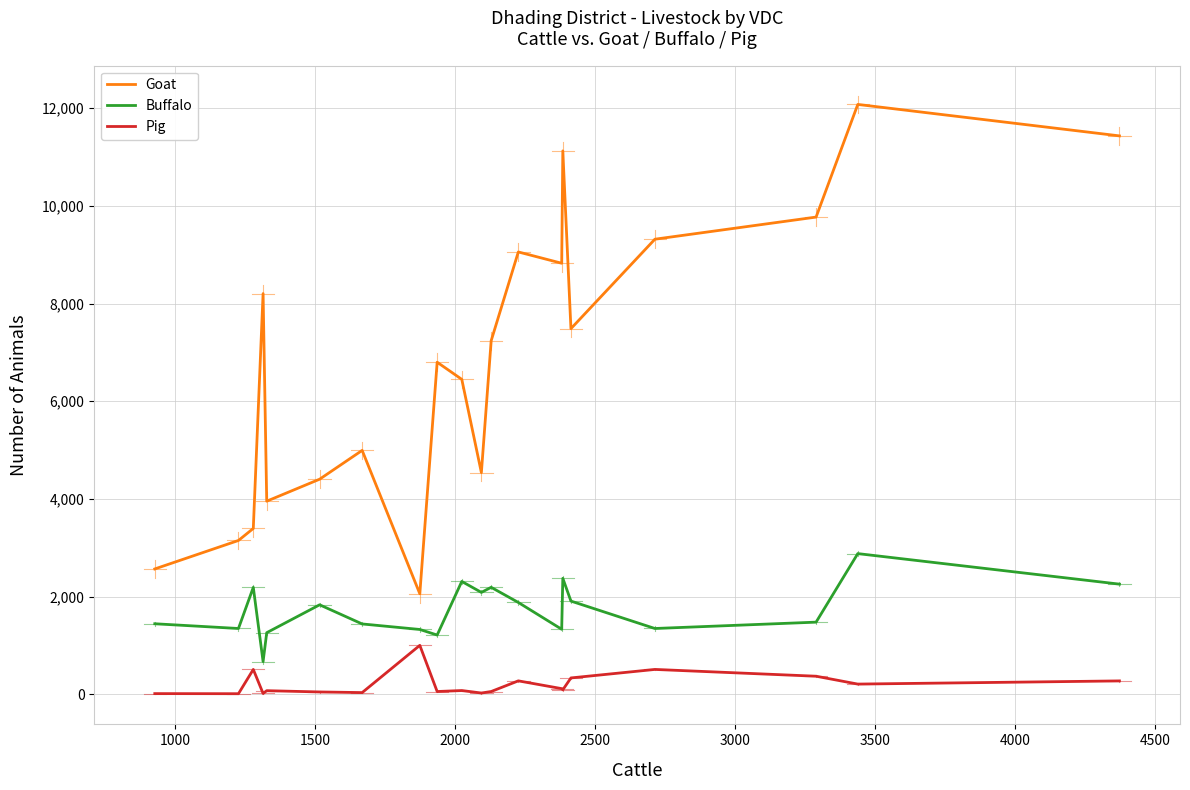

In Buffalo, how many points are higher than both neighbors (excluding endpoints)?

6